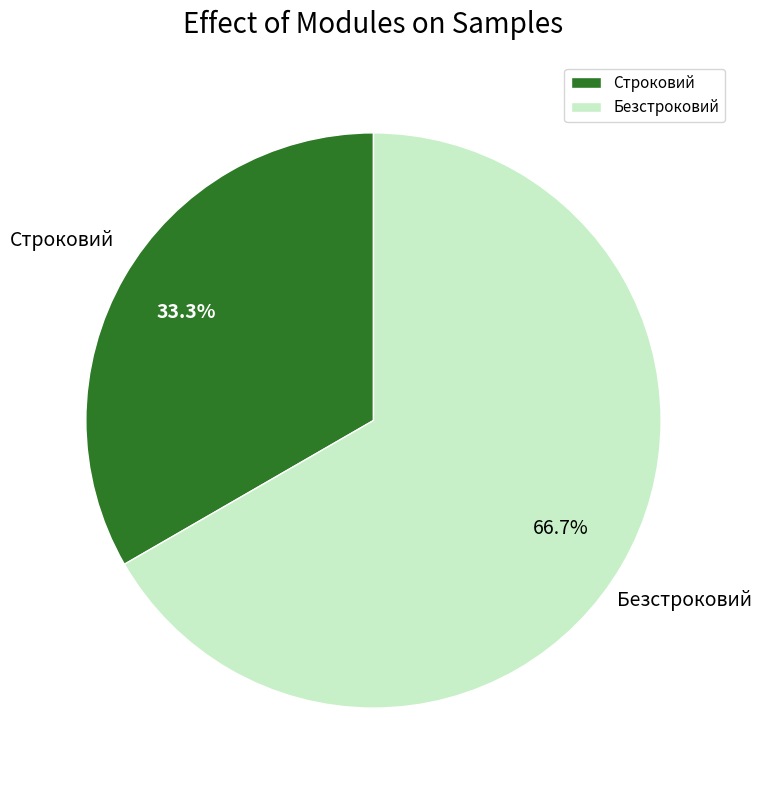

How many slices are in this pie chart?

2